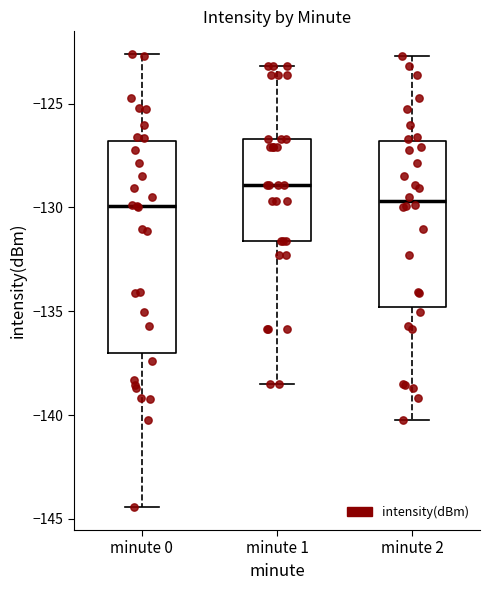

Reading left to right, read every box against the y-axis: the position of its median line, the range the box covers, and the ends of its whiskers. The values are not printed on the chart, so give them approximately, as read against the axis.

minute 0: median -130.0, box -137.0 to -127.0, whiskers -144.5 to -122.5
minute 1: median -129.0, box -131.5 to -126.5, whiskers -138.5 to -123.0
minute 2: median -129.5, box -135.0 to -127.0, whiskers -140.0 to -122.5